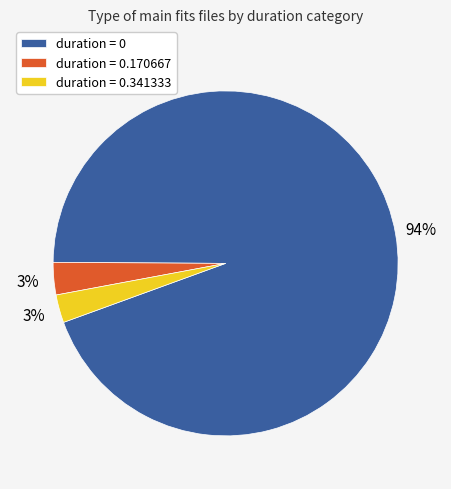

To the nearest percent, what is the average slice percentage?

33%